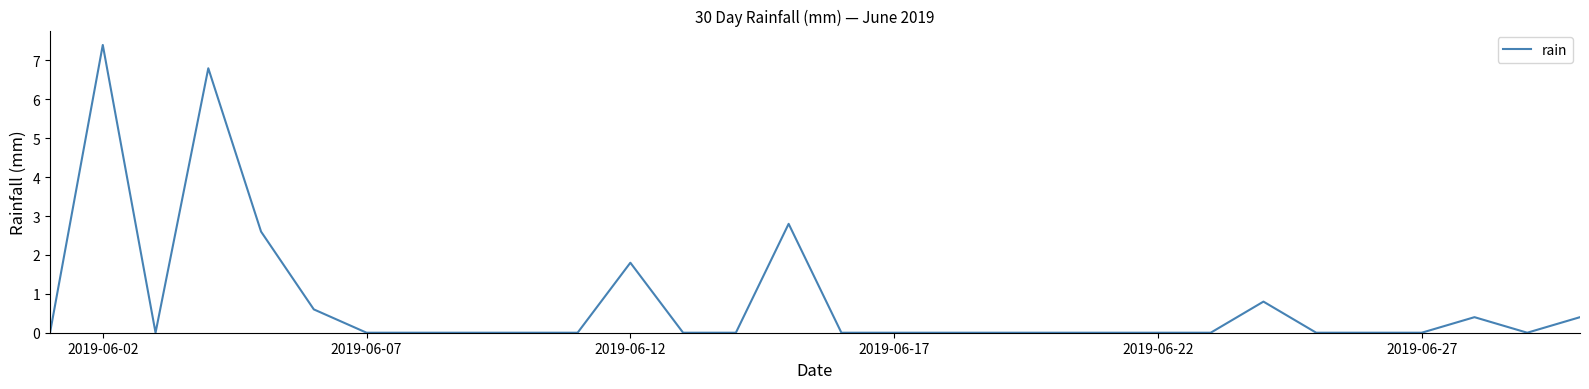

Count the number of categories in the chart.

30